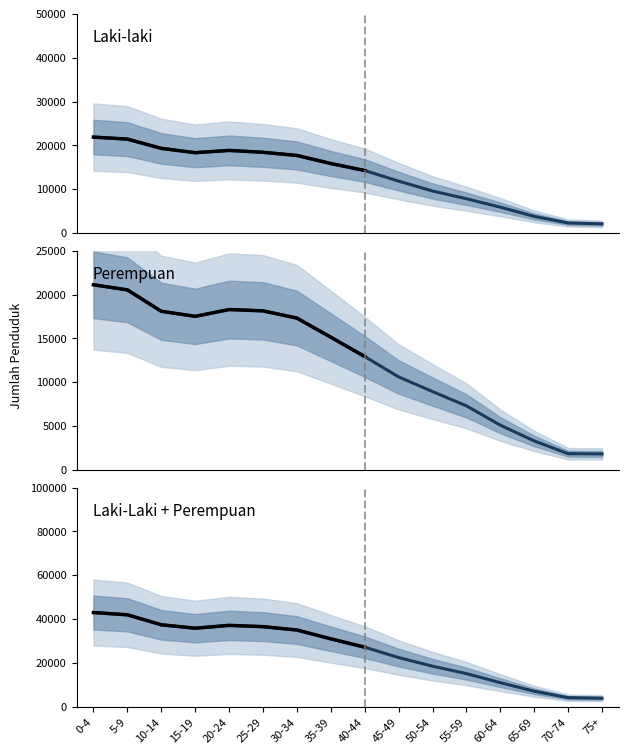

What is the average value of the Laki-Laki + Perempuan series?

25494